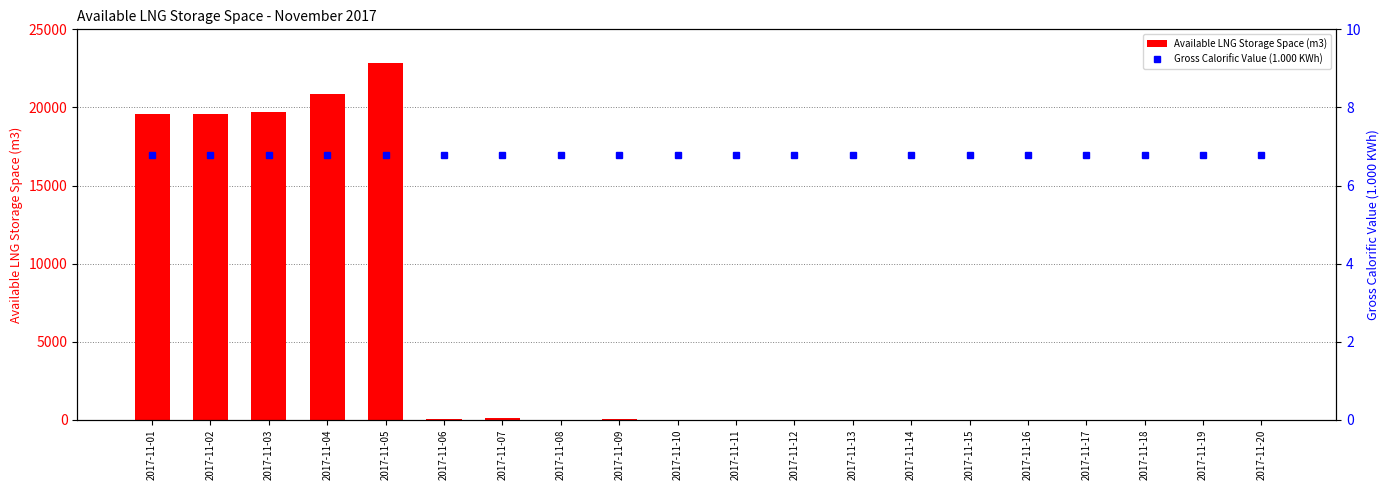

What is the average value of the Gross Calorific Value (1.000 KWh) series?

6.8